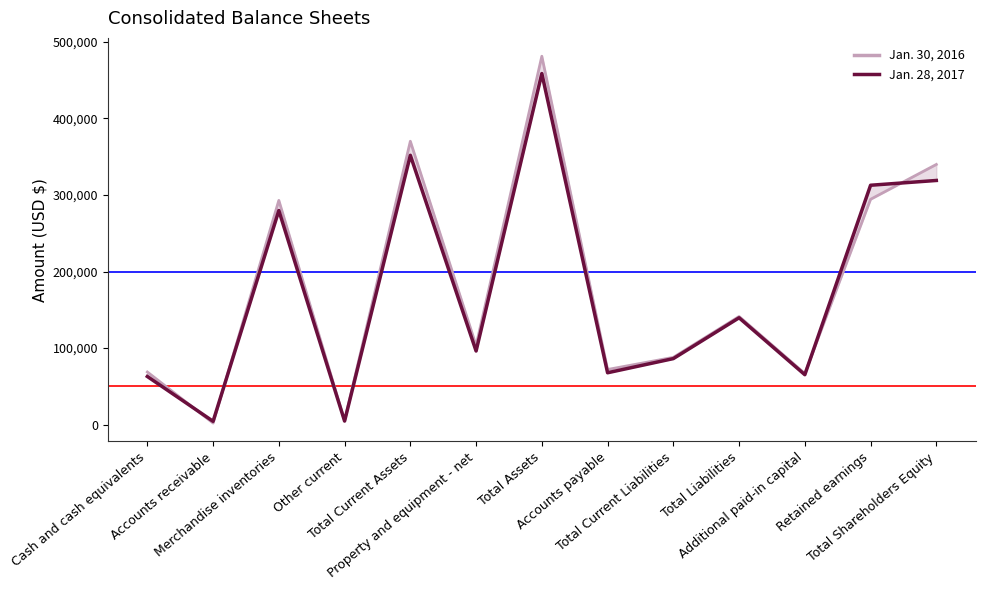

What is the minimum value shown in the chart?

2131